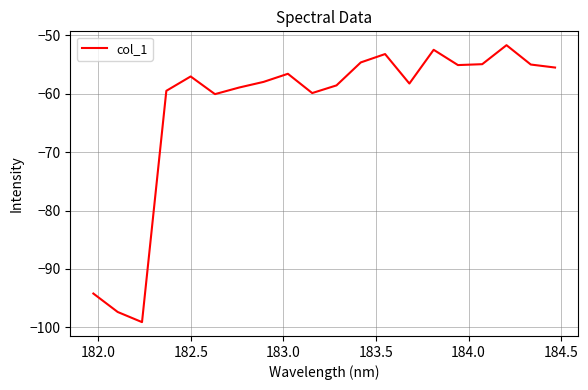

What is the difference between the maximum and minimum values?

47.4